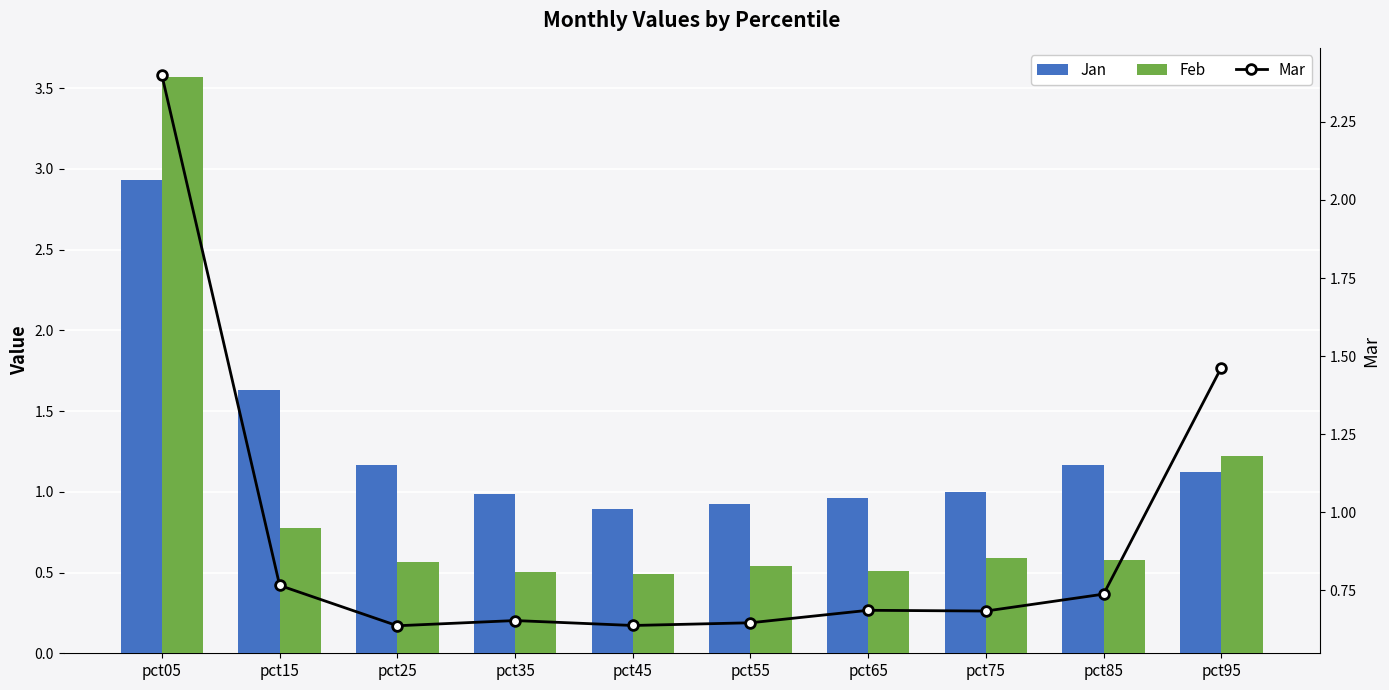

What is the minimum value for Jan?

0.9